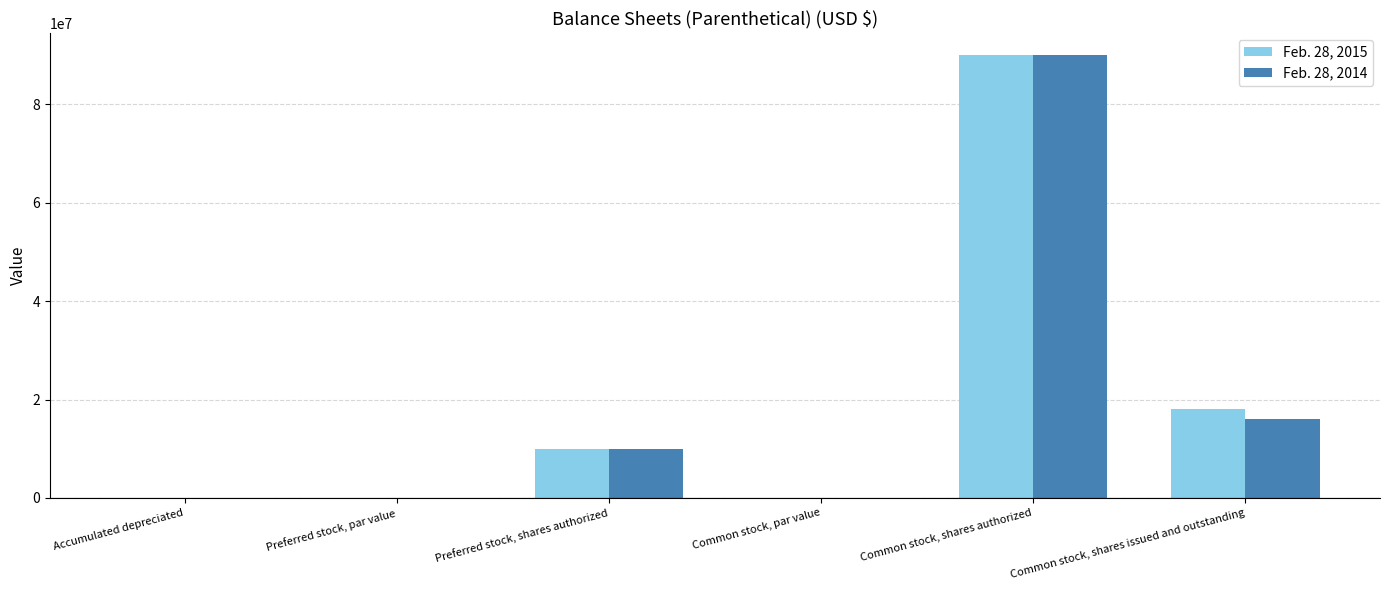

Are the bars horizontal?

No